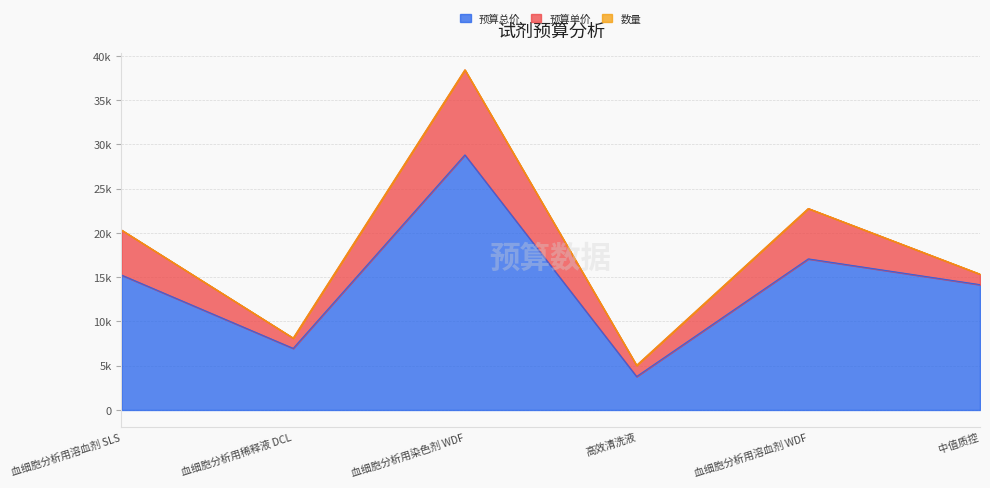

True or false: 数量 and 预算单价 intersect in this chart.

False